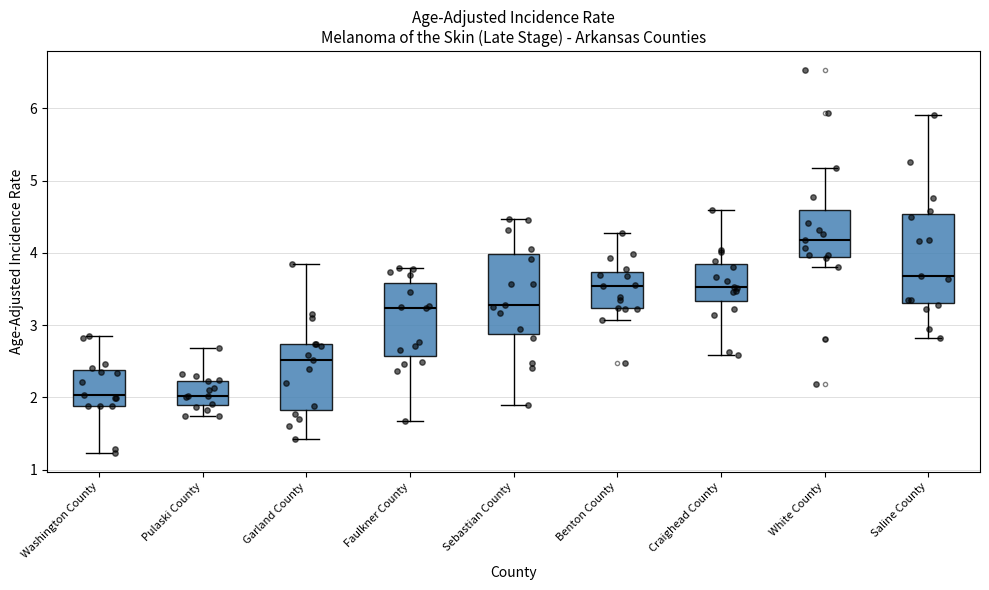

Reading left to right, transcribe this box plot: for each box, give where its median line is, the range the box spans, and where its two whiskers end, as read against the y-axis. The values are not printed on the chart, so give them approximately, as read against the axis.

Washington County: median 2.0, box 1.9 to 2.4, whiskers 1.2 to 2.9
Pulaski County: median 2.0, box 1.9 to 2.2, whiskers 1.7 to 2.7
Garland County: median 2.5, box 1.8 to 2.7, whiskers 1.4 to 3.9
Faulkner County: median 3.2, box 2.6 to 3.6, whiskers 1.7 to 3.8
Sebastian County: median 3.3, box 2.9 to 4.0, whiskers 1.9 to 4.5
Benton County: median 3.5, box 3.2 to 3.7, whiskers 3.1 to 4.3
Craighead County: median 3.5, box 3.3 to 3.8, whiskers 2.6 to 4.6
White County: median 4.2, box 3.9 to 4.6, whiskers 3.8 to 5.2
Saline County: median 3.7, box 3.3 to 4.5, whiskers 2.8 to 5.9